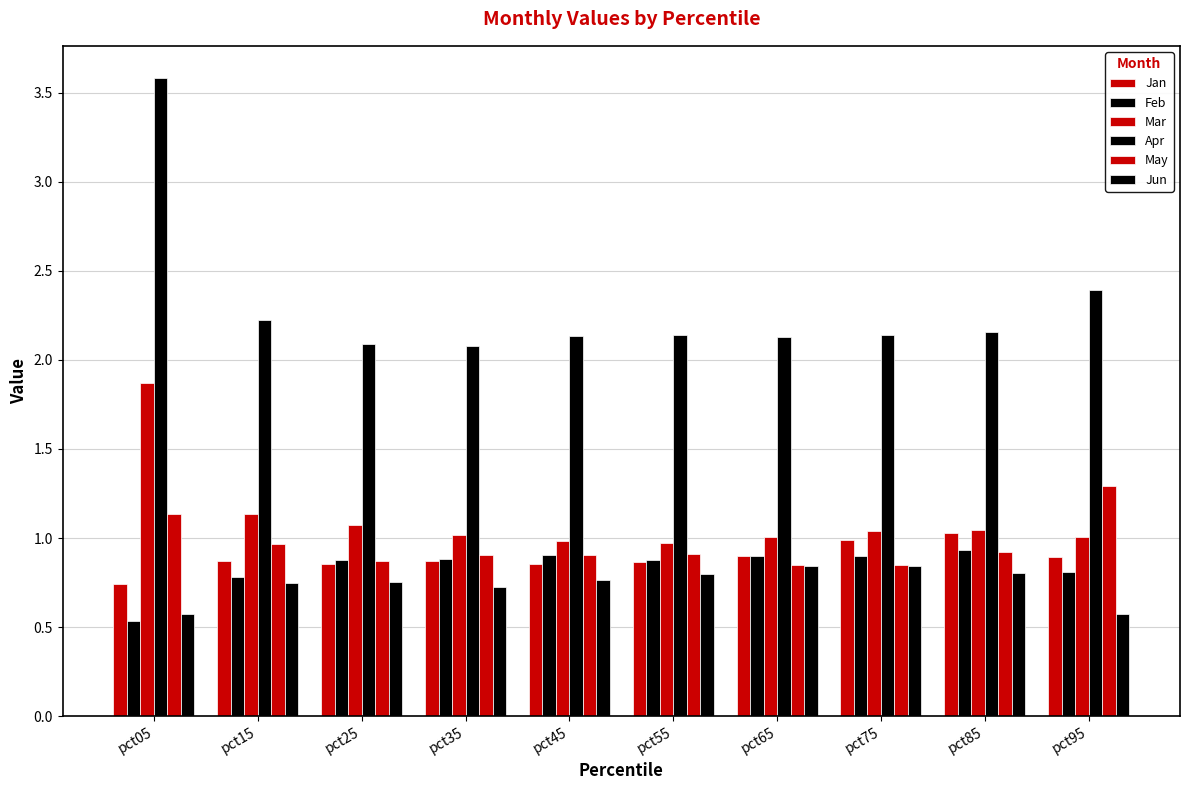

At pct45, list the series in order from largest to smallest.

Apr, Mar, May, Feb, Jan, Jun